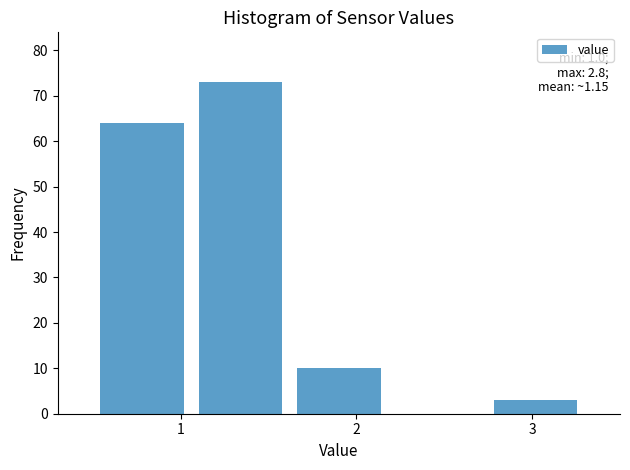

Over which range of the x-axis is the bar tallest?

1.06 to 1.62